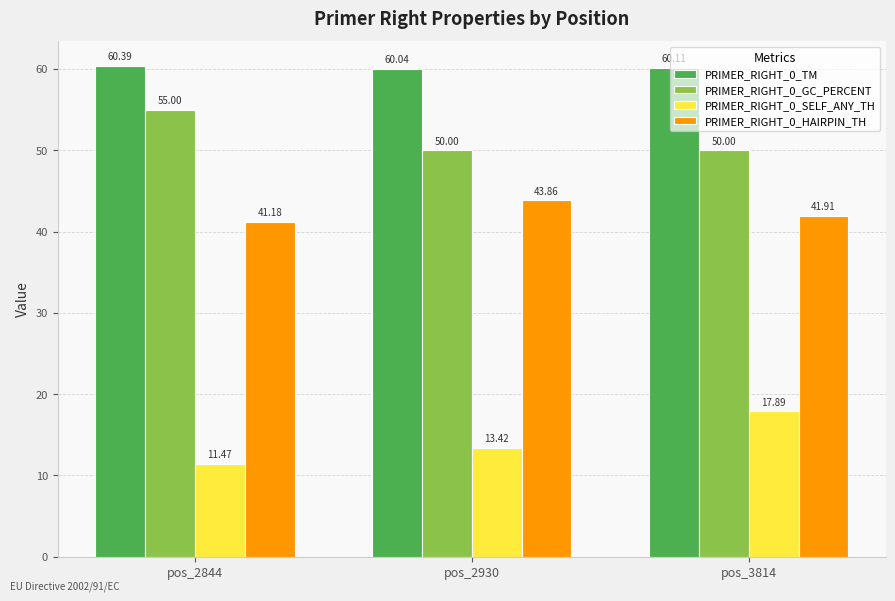

List the labels in order of PRIMER_RIGHT_0_TM value, largest first.

pos_2844, pos_3814, pos_2930